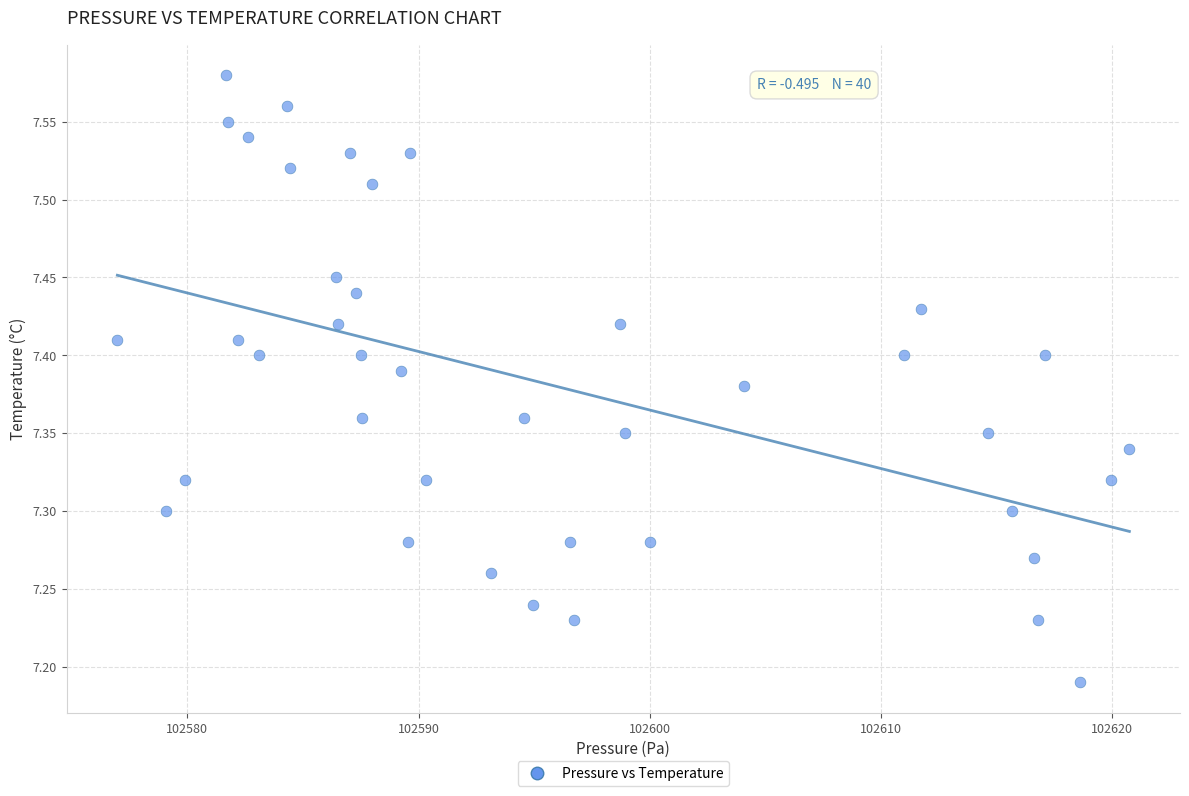

What is the range of Y values (max minus min)?

0.4